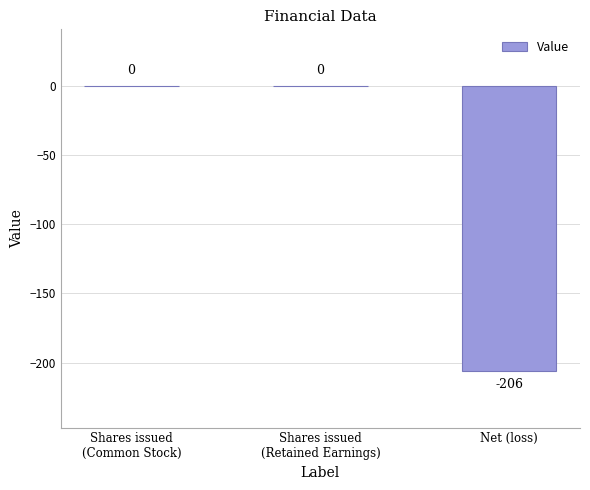

Where is the data nearest to the value -103?

Shares issued
(Common Stock)